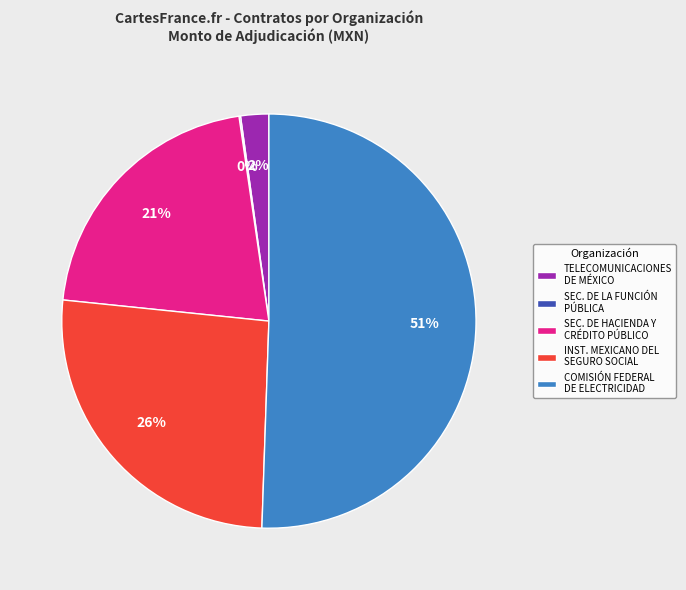

Combined, do INST. MEXICANO DEL SEGURO SOCIAL and COMISIÓN FEDERAL DE ELECTRICIDAD account for over 50%?

Yes